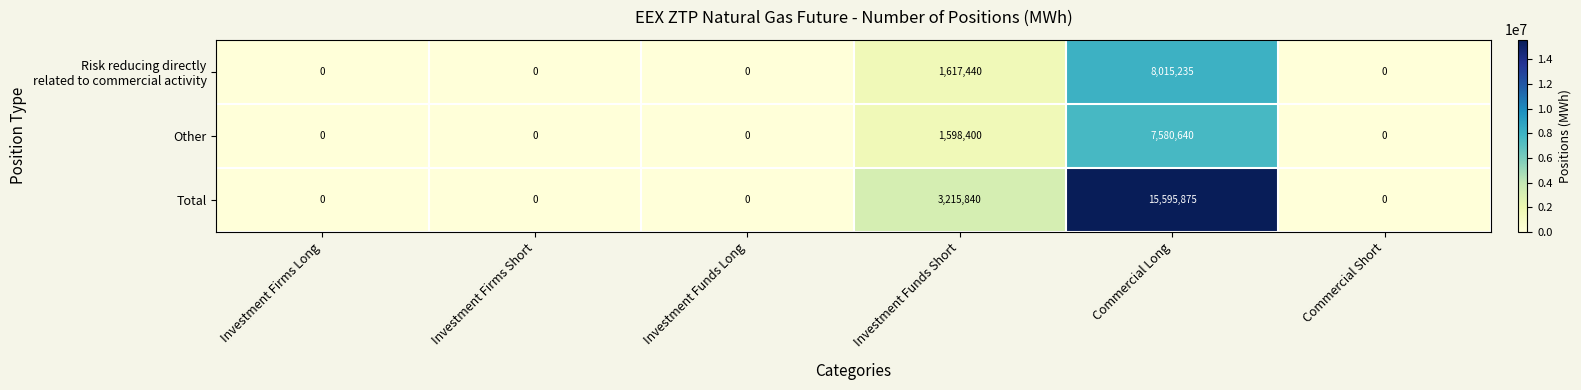

How many Total values are between 0 and 3215840?

5